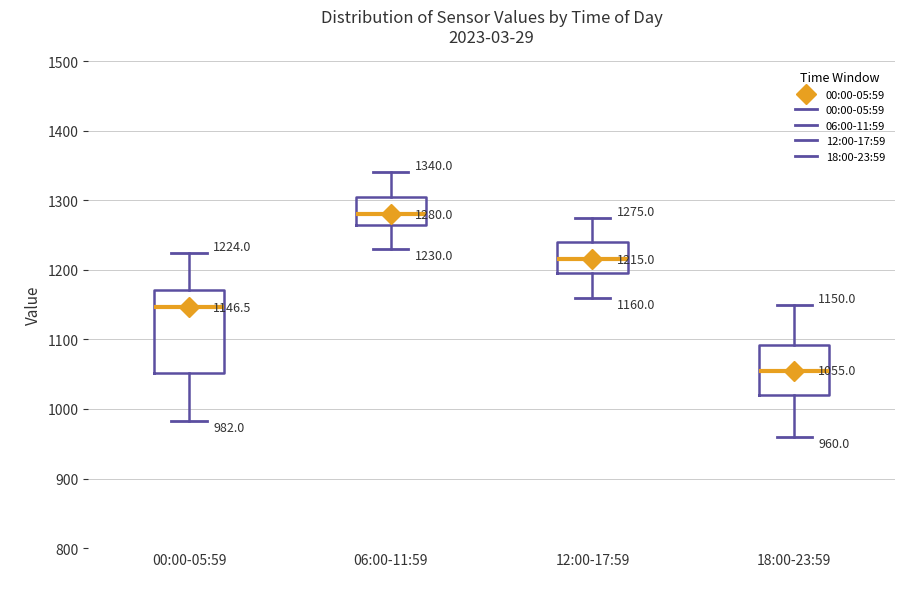

Comparing the boxes themselves (not the whiskers), which one is the tallest?

00:00-05:59